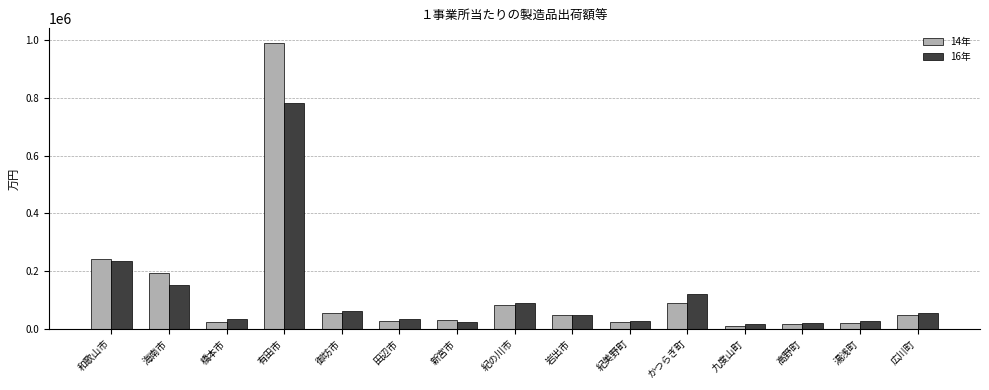

At which category does the chart reach its peak across all series?

有田市